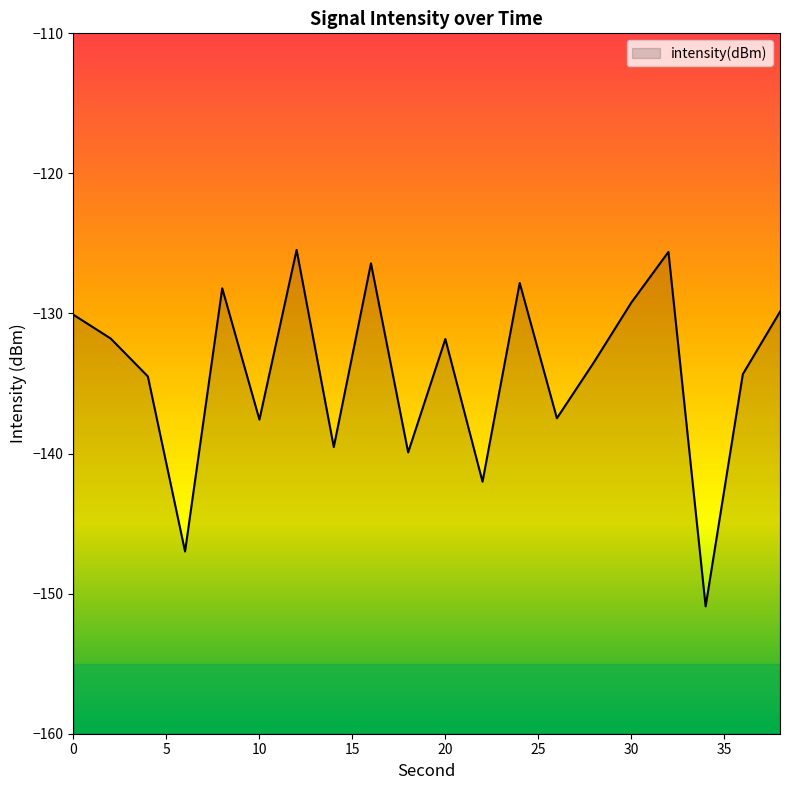

How many lines are shown in the chart?

1